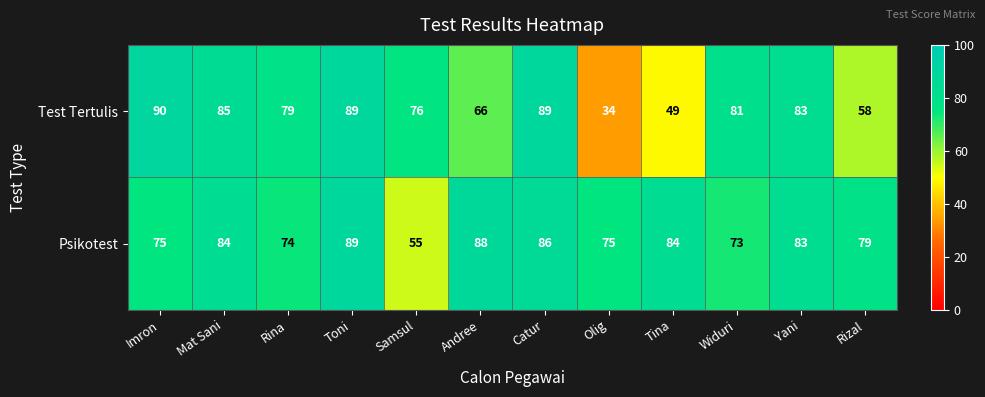

Reading left to right, list all the values displayed in this chart.

Test Tertulis: 90	85	79	89	76	66	89	34	49	81	83	58
Psikotest: 75	84	74	89	55	88	86	75	84	73	83	79